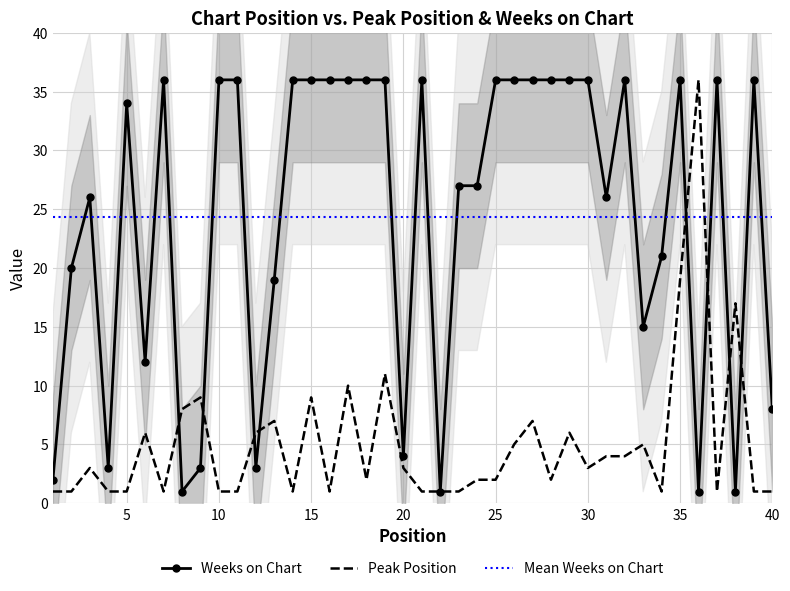

What is the minimum value for Peak Position?

1.0